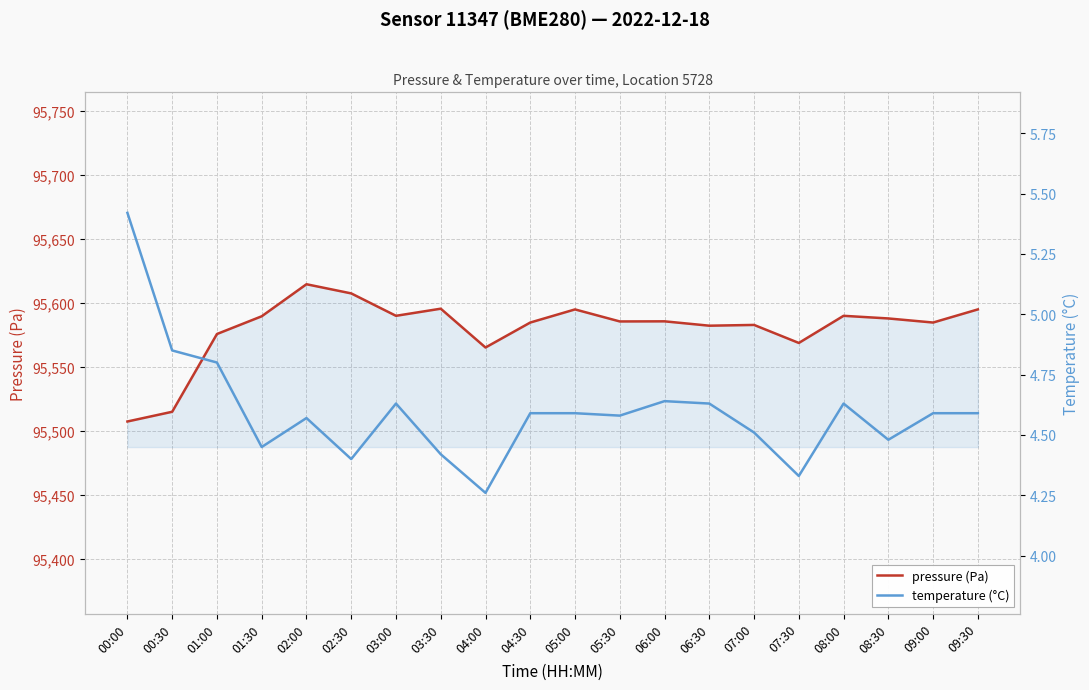

How many lines are shown in the chart?

2